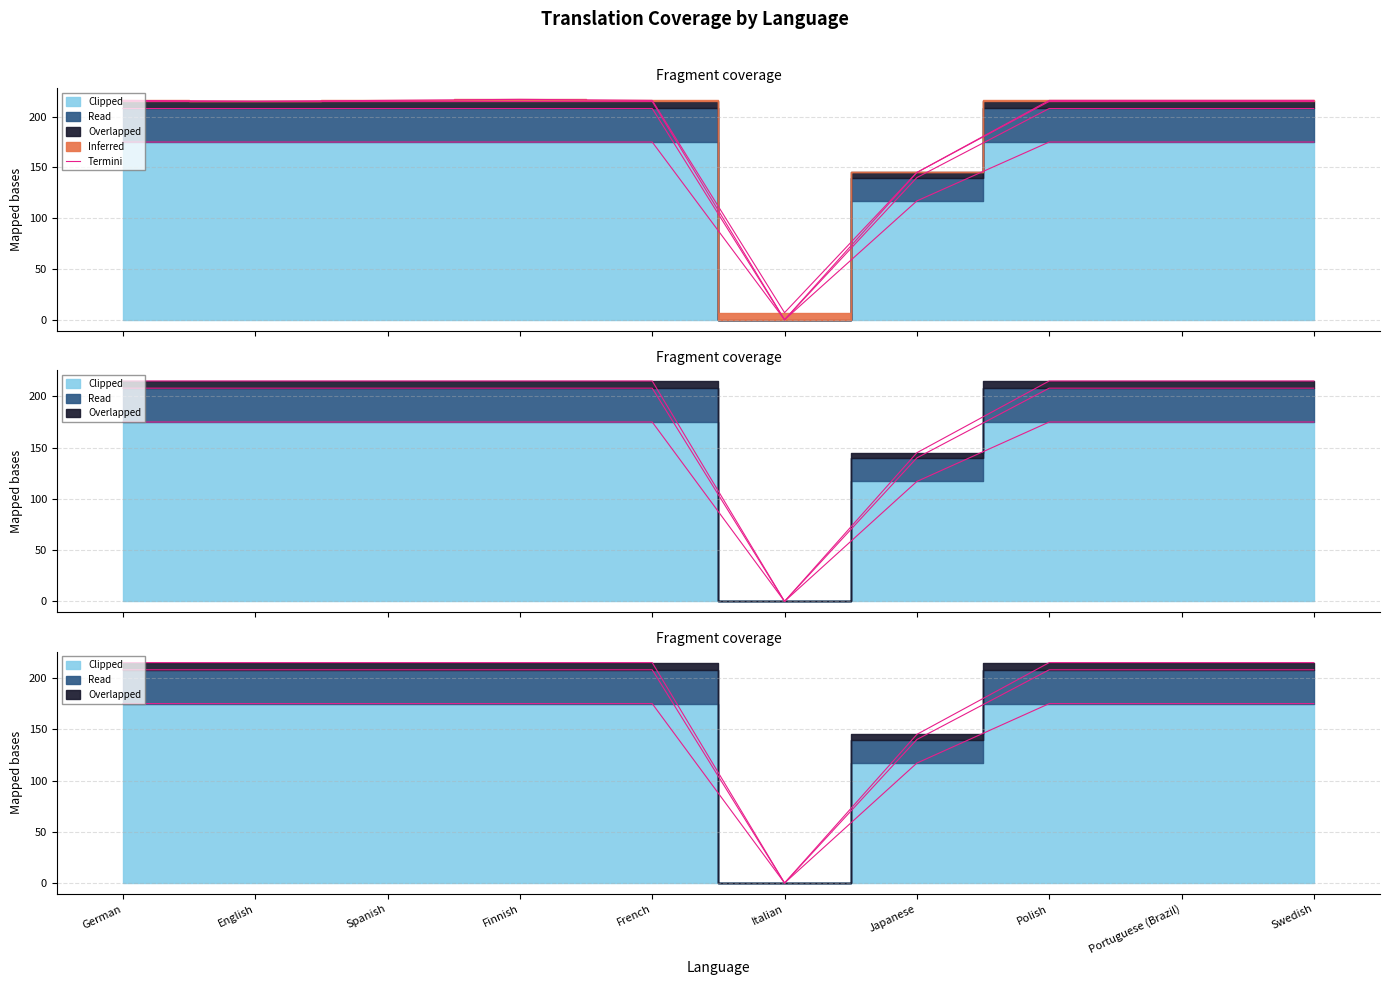

What is the difference between the maximum and second lowest values?

72